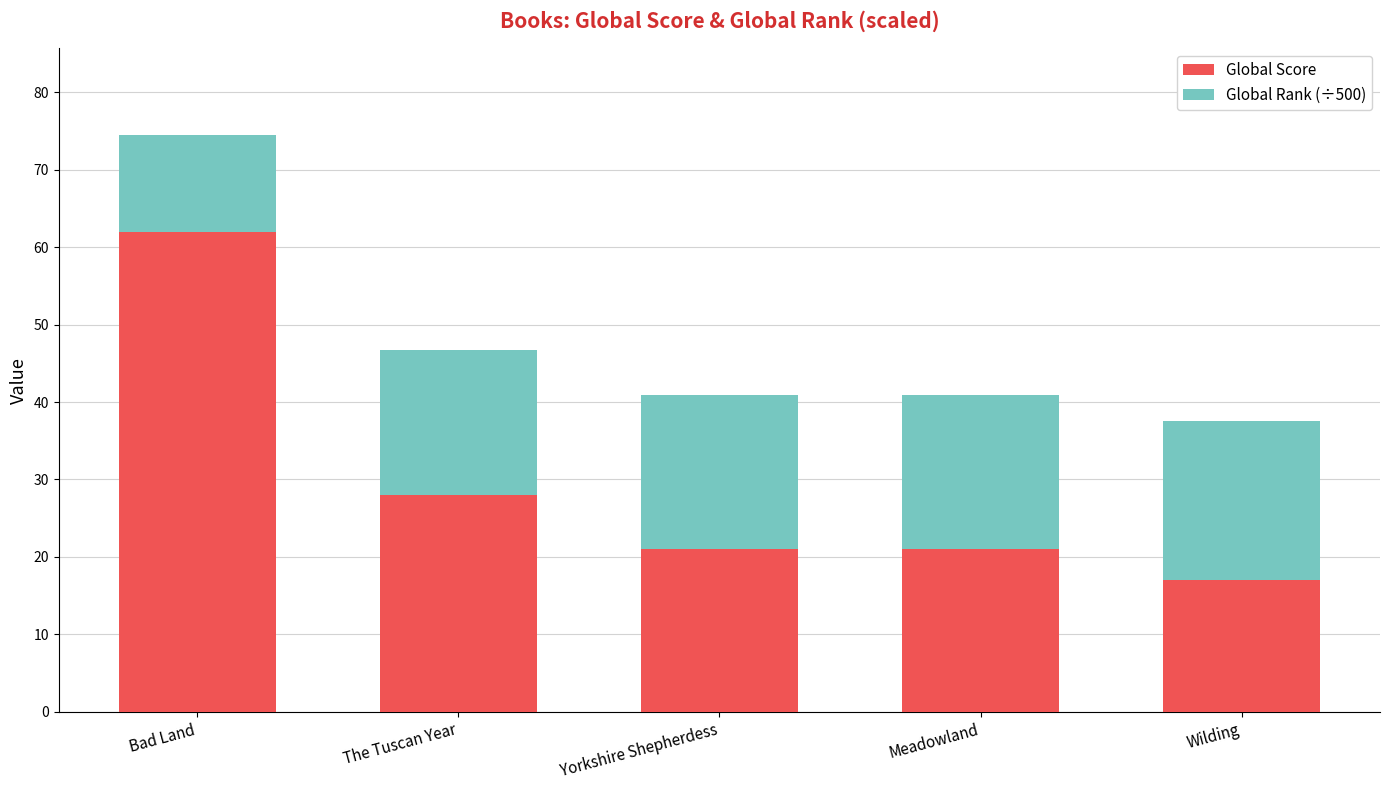

Is it true that Global Score equals 9.3 at Meadowland?

False